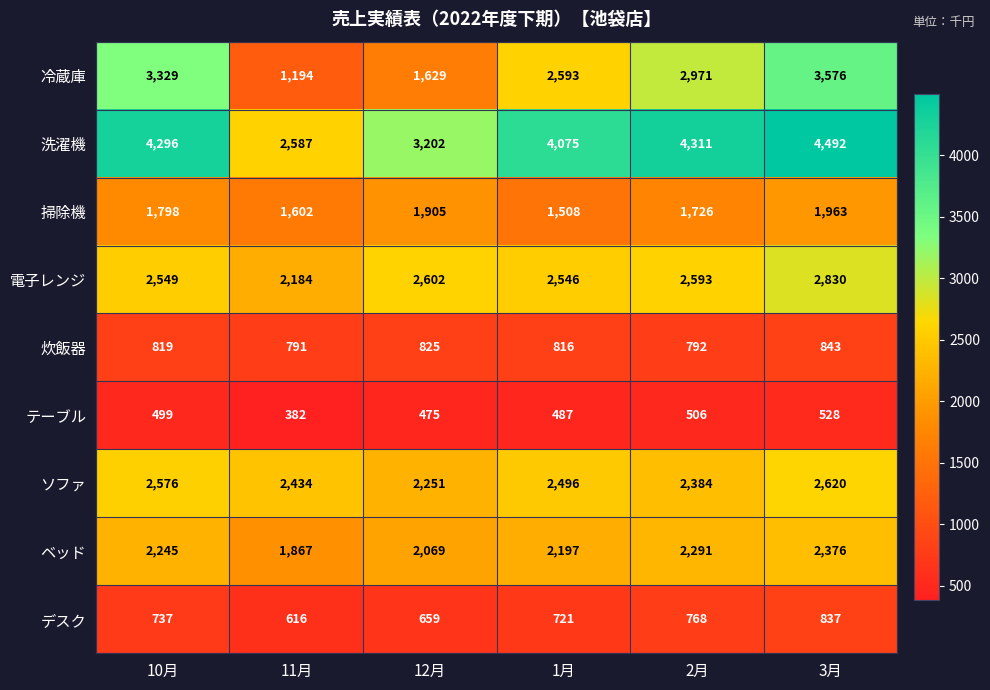

What is the sum of all ソファ values?

14761